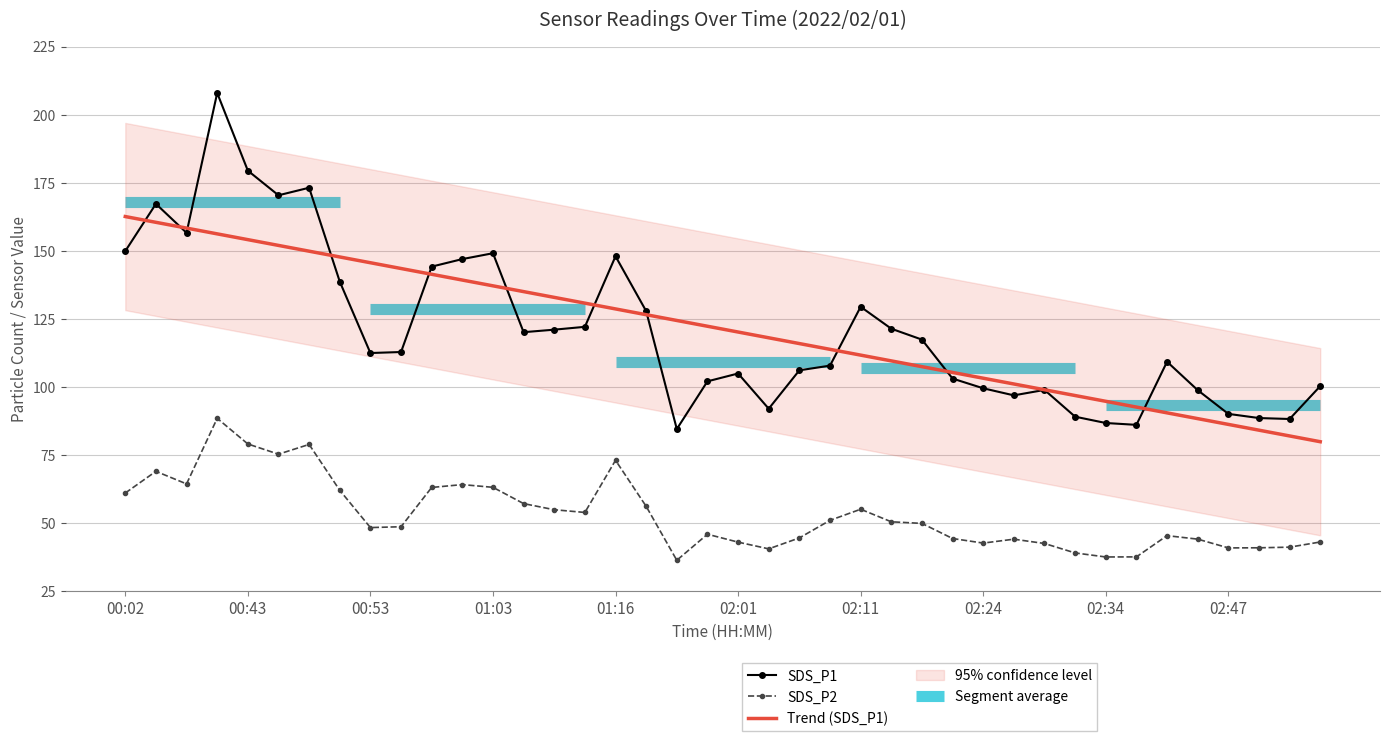

Which series ends up on top after the final intersection of SDS_P1 and Trend (SDS_P1)?

SDS_P1